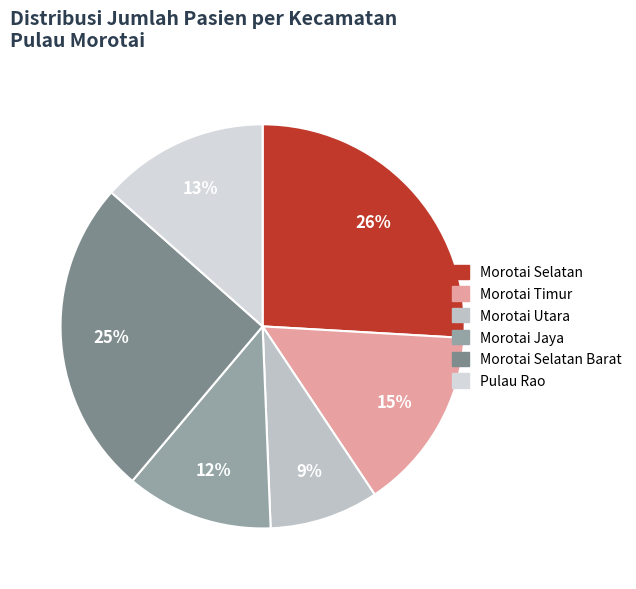

How many slices are in this pie chart?

6